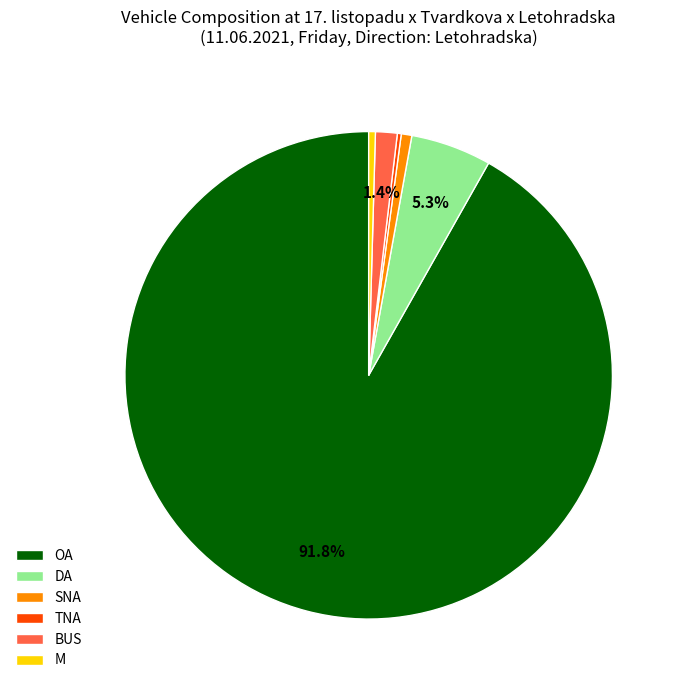

What is the largest slice in the pie chart?

OA